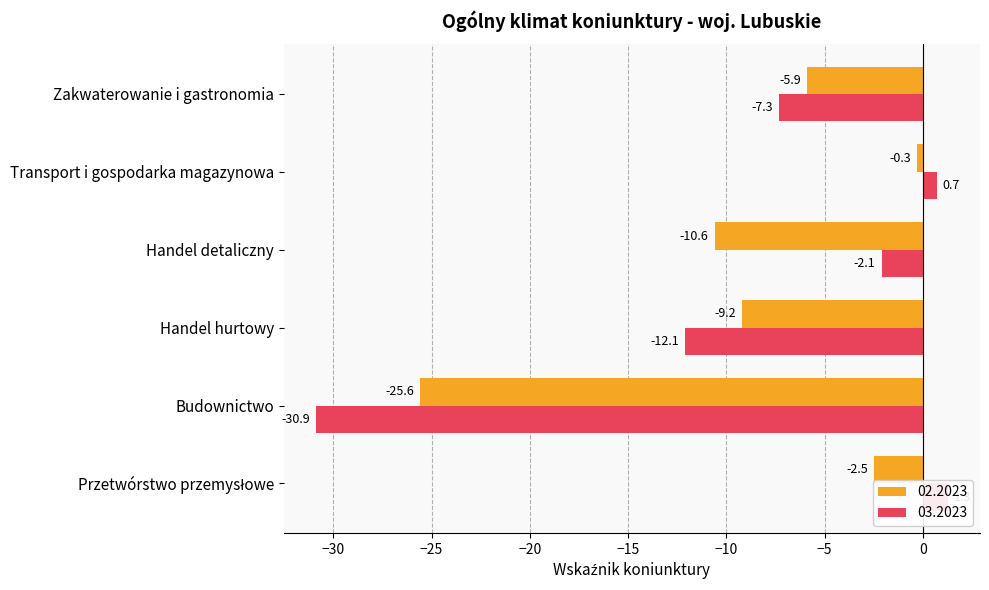

Count the number of data series in this chart.

2